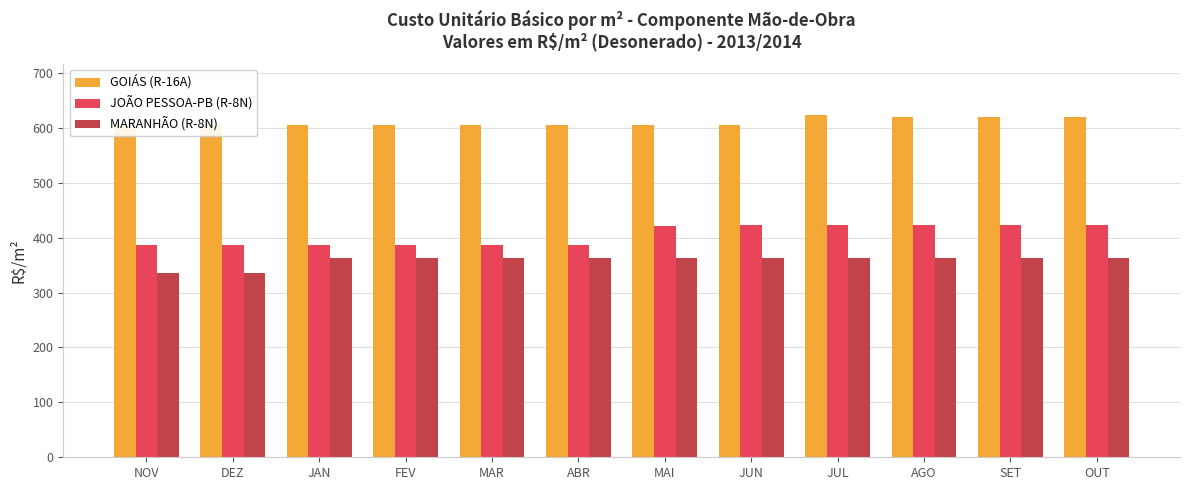

How many bars are there in each group?

3